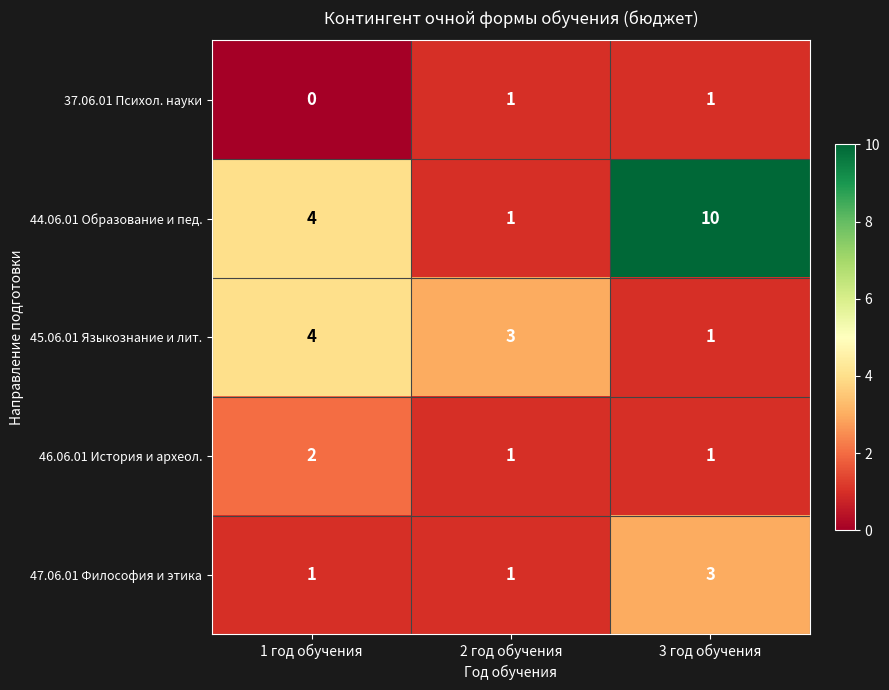

True or false: 45.06.01 Языкознание и лит. has a value of 1 at 2 год обучения.

False